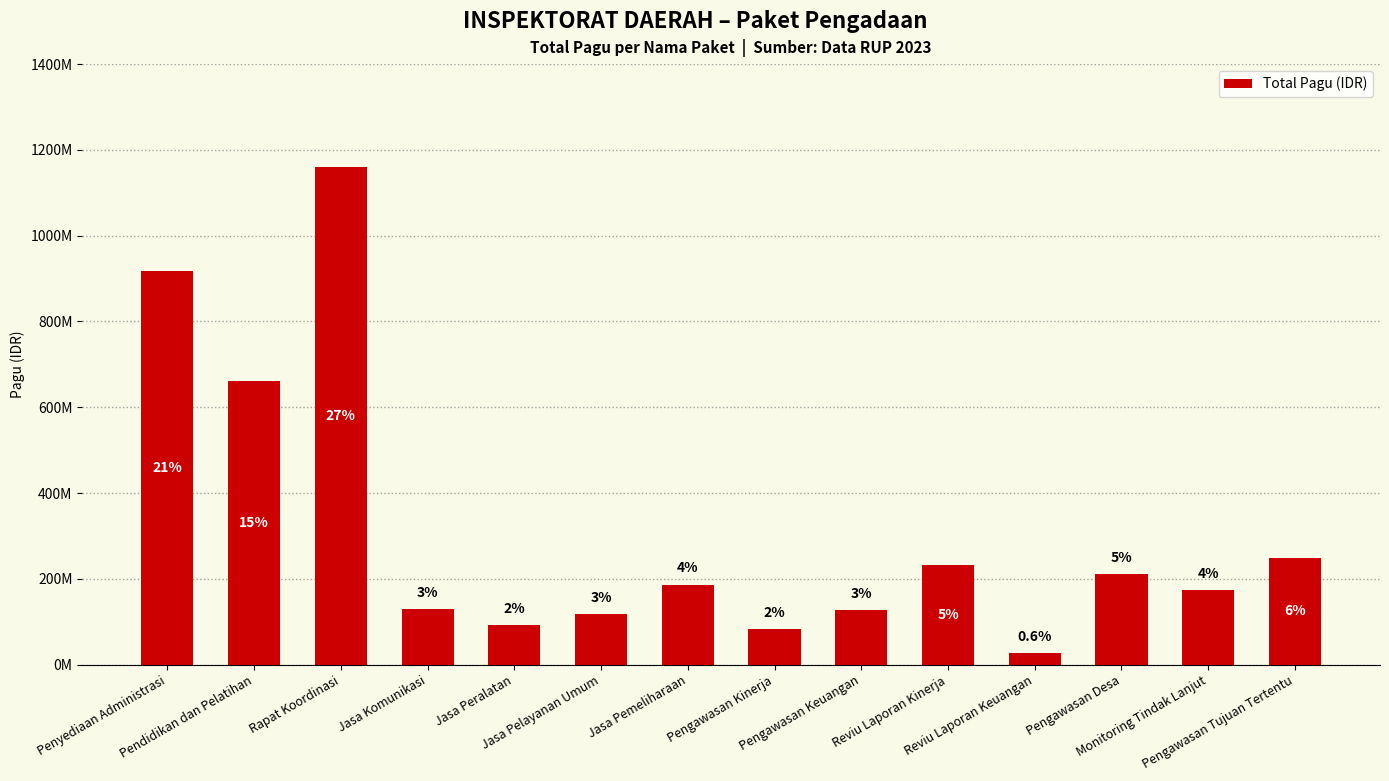

What is the difference between the maximum and second lowest values?

1076172000